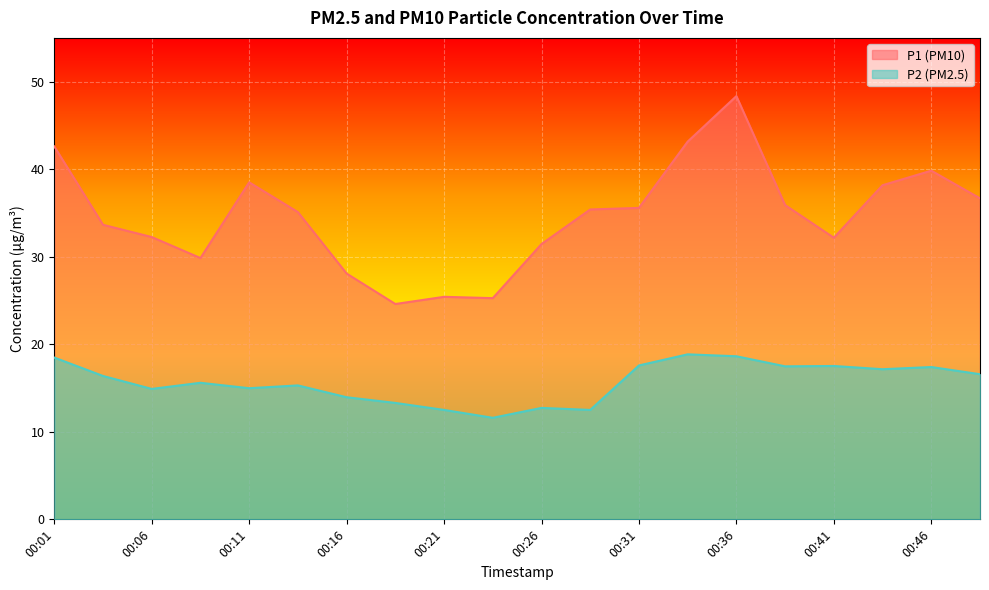

At which category does P1 reach its first local valley?

00:09